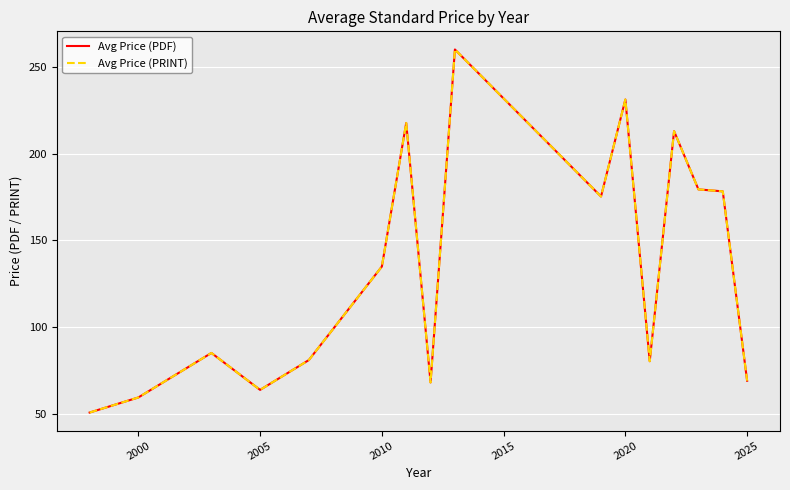

Does the chart display data point markers on the line(s)?

No